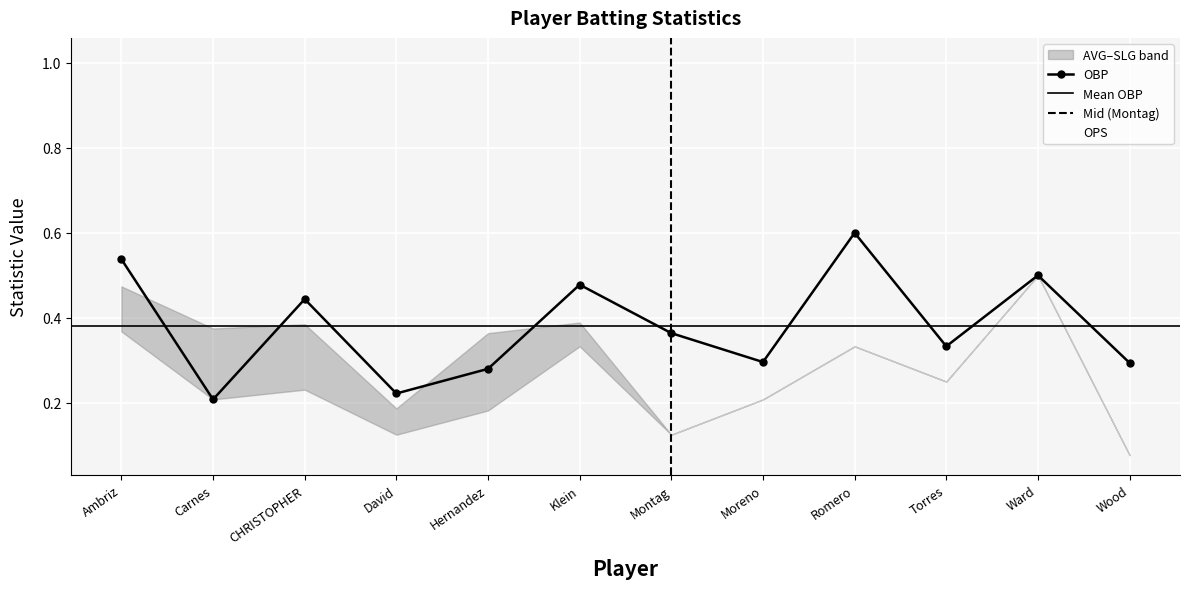

What is the minimum value shown in the chart?

0.2